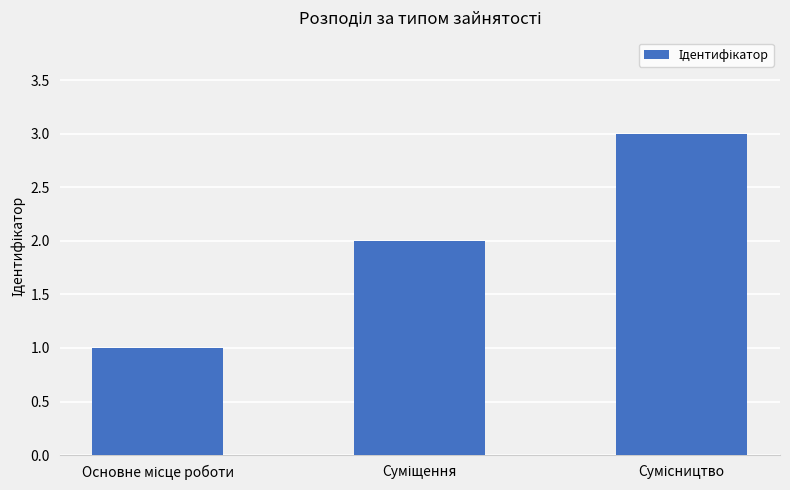

Reading left to right, what are all the values shown in this chart?

1	2	3